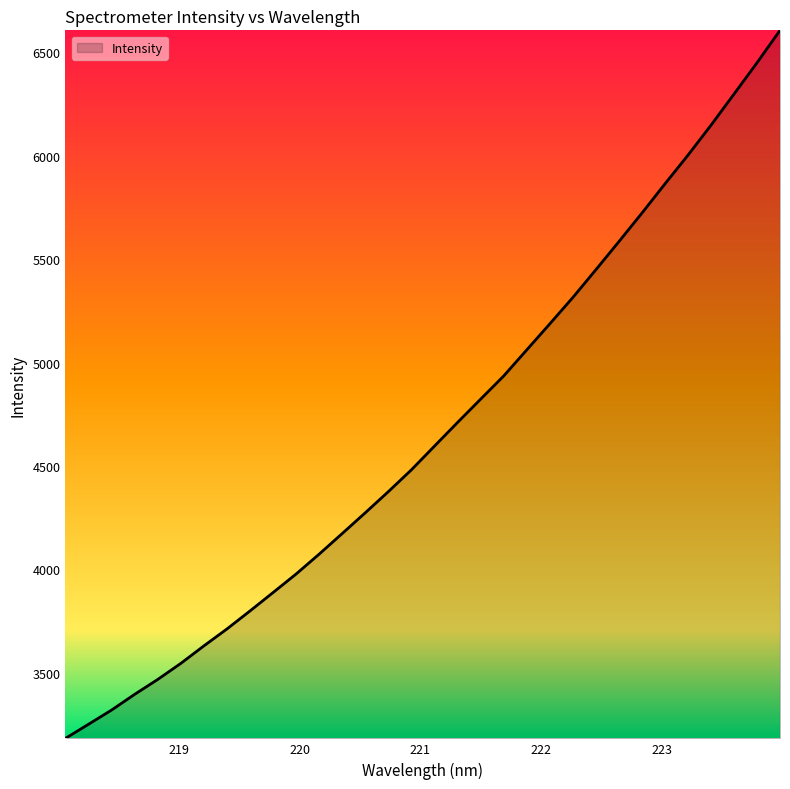

What is the greatest value displayed?

6606.5